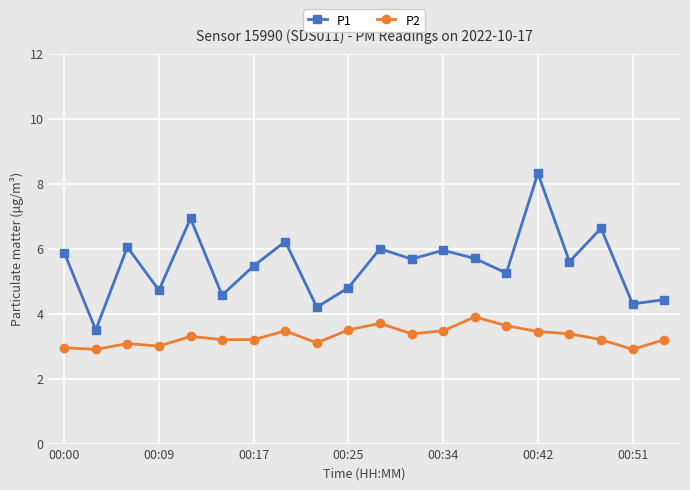

What is the sum of all P2 values?

65.9